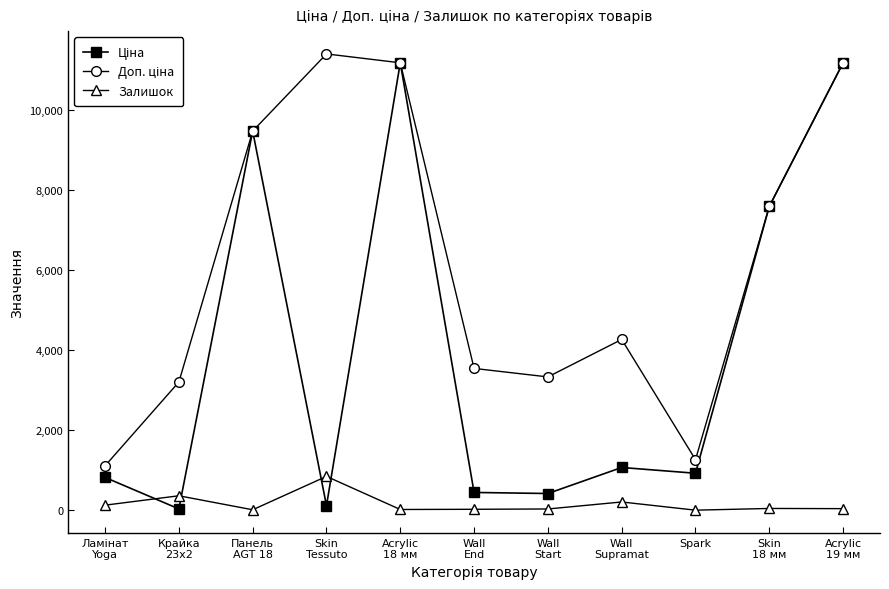

What is the label of the 9th point from the left?

Spark